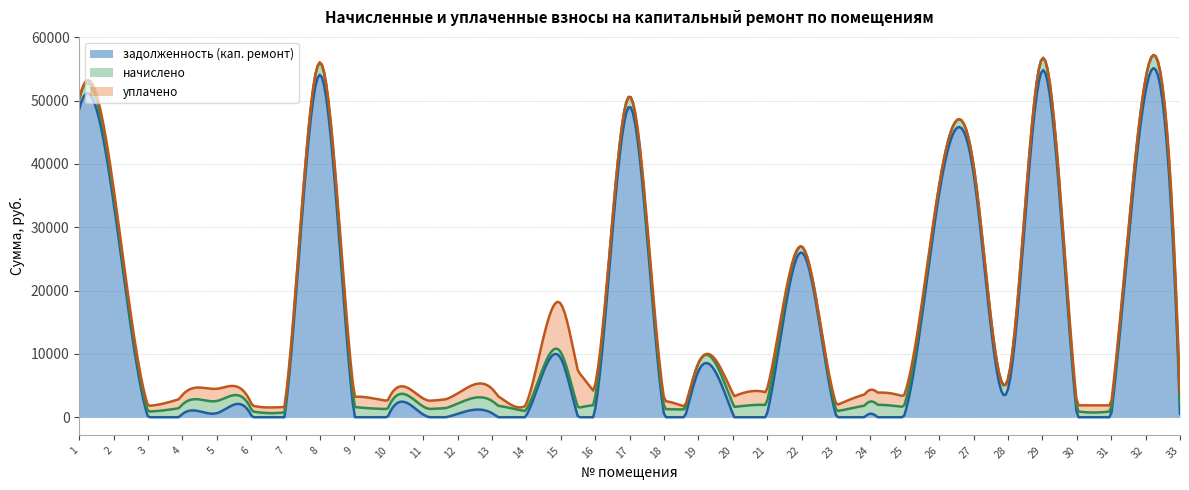

Where is the first local maximum for задолженность (кап. ремонт)?

5